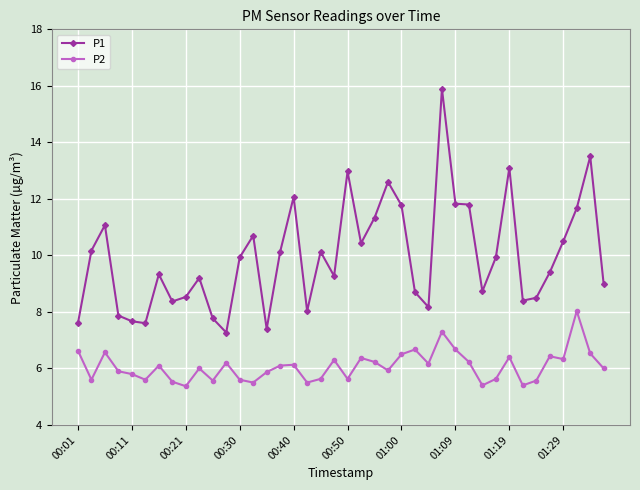

Rank the series by their maximum value, from lowest to highest.

P2, P1